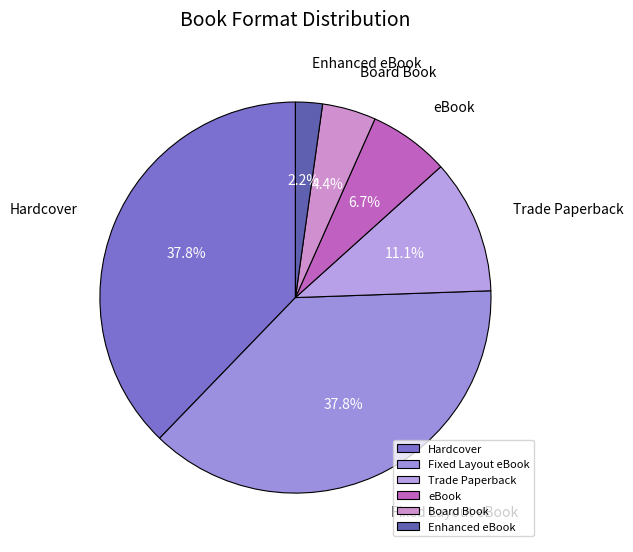

What portion of the pie excludes Trade Paperback?

88.9%